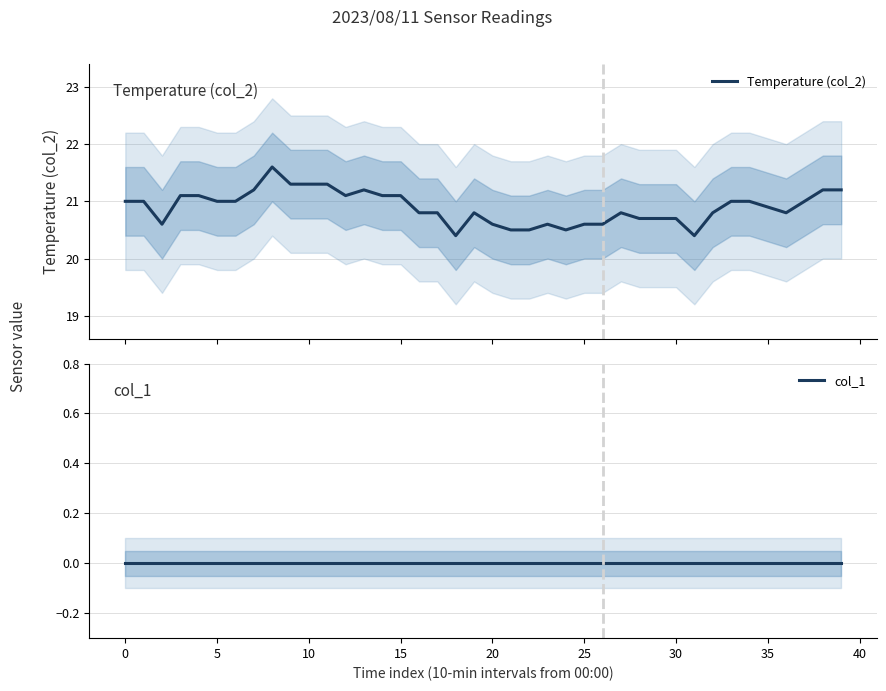

Which series has the largest total across all categories?

Temperature (col_2)